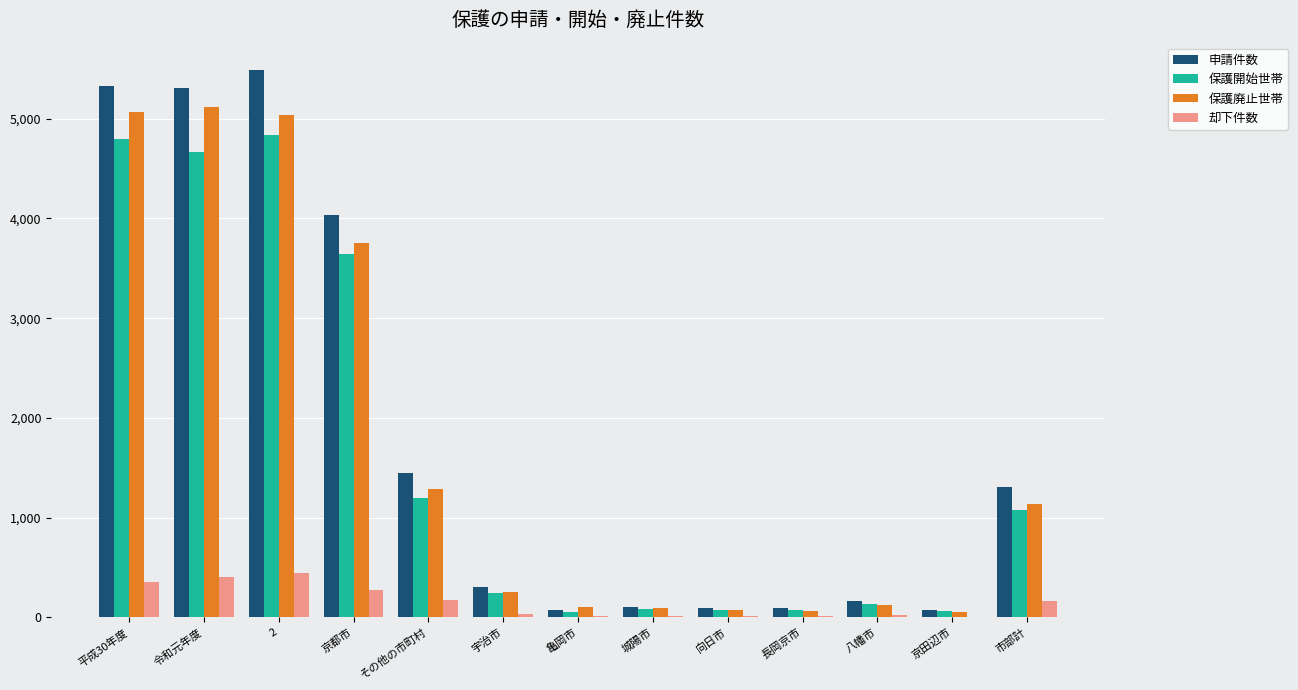

Is it true that 申請件数 equals 5310 at 令和元年度?

True